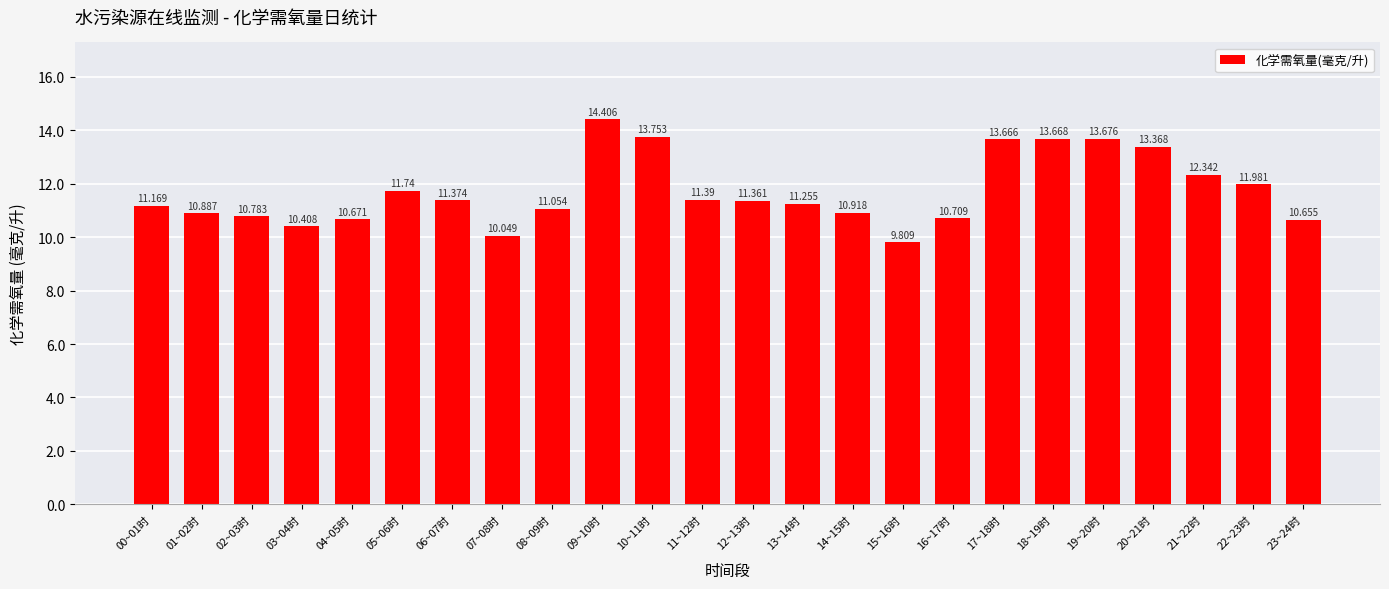

What is the difference between the values at 22~23时 and 19~20时?

1.7